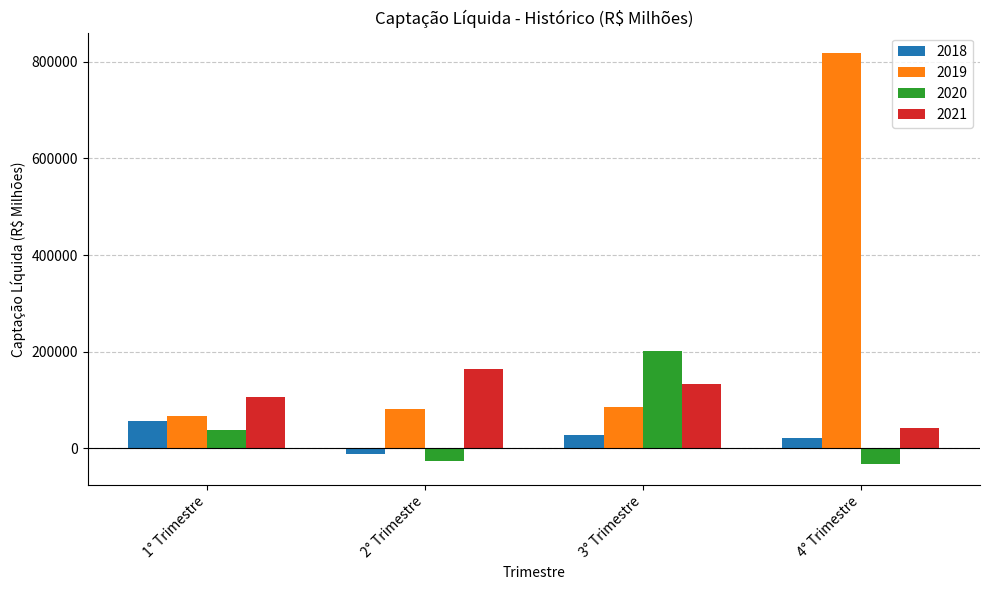

Reading left to right, transcribe all the data shown in this chart.

2018: 1° Trimestre=57125.4	2° Trimestre=-12139.7	3° Trimestre=27705.1	4° Trimestre=21533.9
2019: 1° Trimestre=67029.7	2° Trimestre=79977.1	3° Trimestre=85697.5	4° Trimestre=818017.4
2020: 1° Trimestre=37410.7	2° Trimestre=-26482.1	3° Trimestre=201792.5	4° Trimestre=-33948.9
2021: 1° Trimestre=105062.9	2° Trimestre=163203.9	3° Trimestre=133160.1	4° Trimestre=42642.3